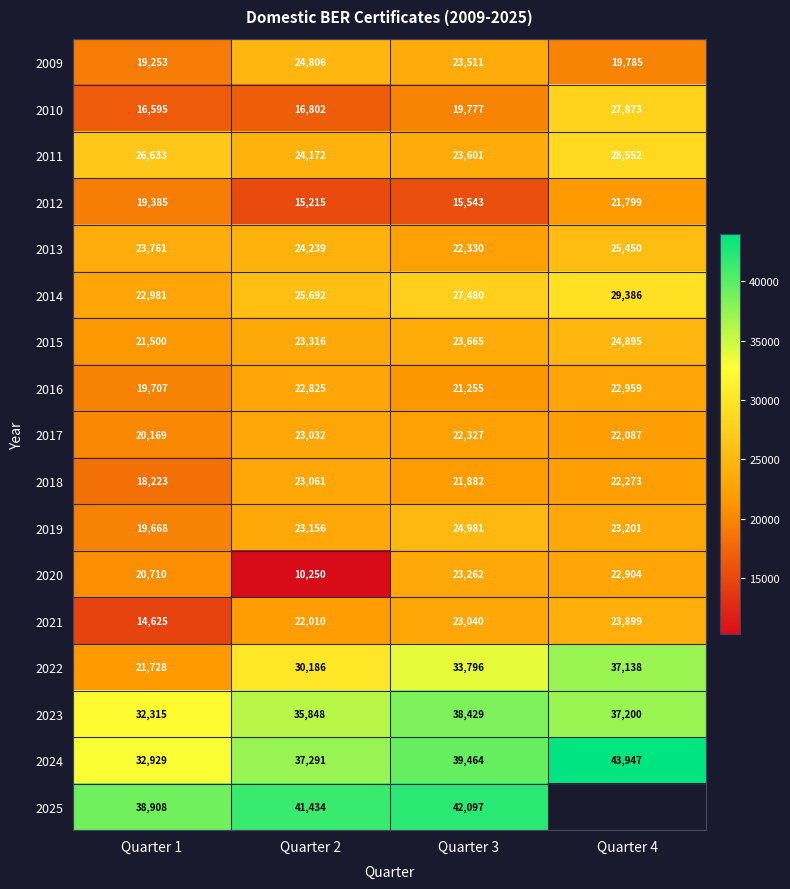

What is the difference between the highest and lowest values at Quarter 1?

24283